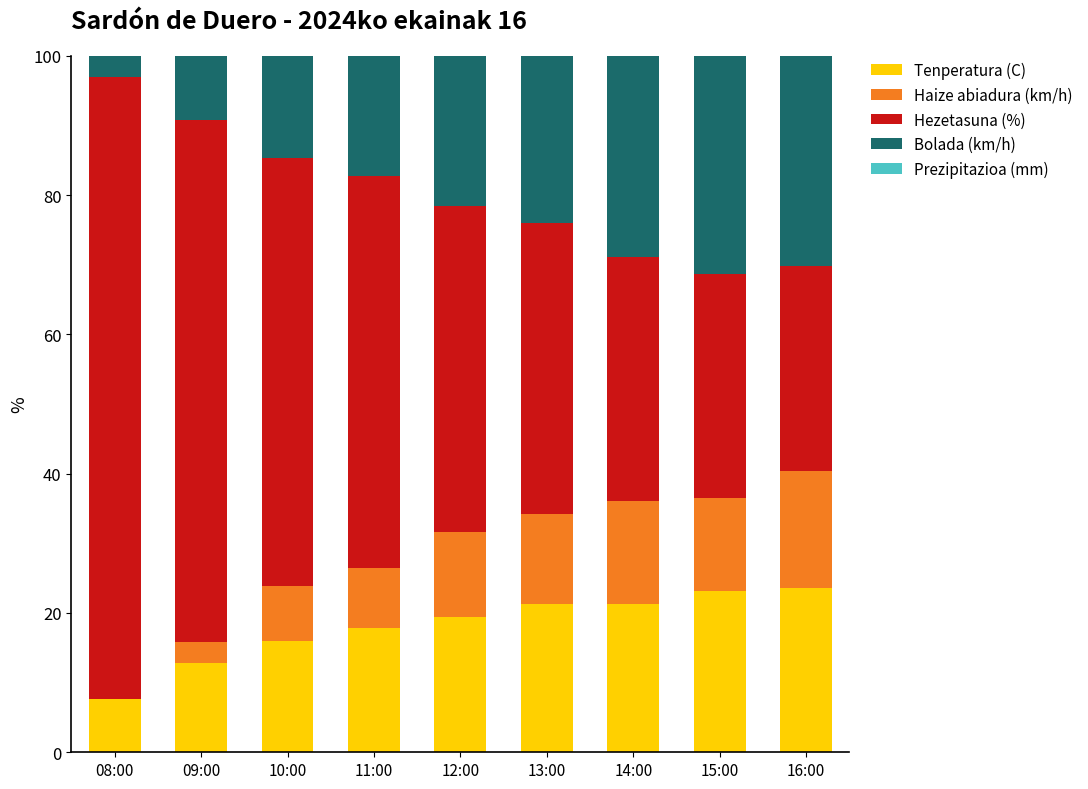

What is the sum of all Tenperatura (C) values?

162.9